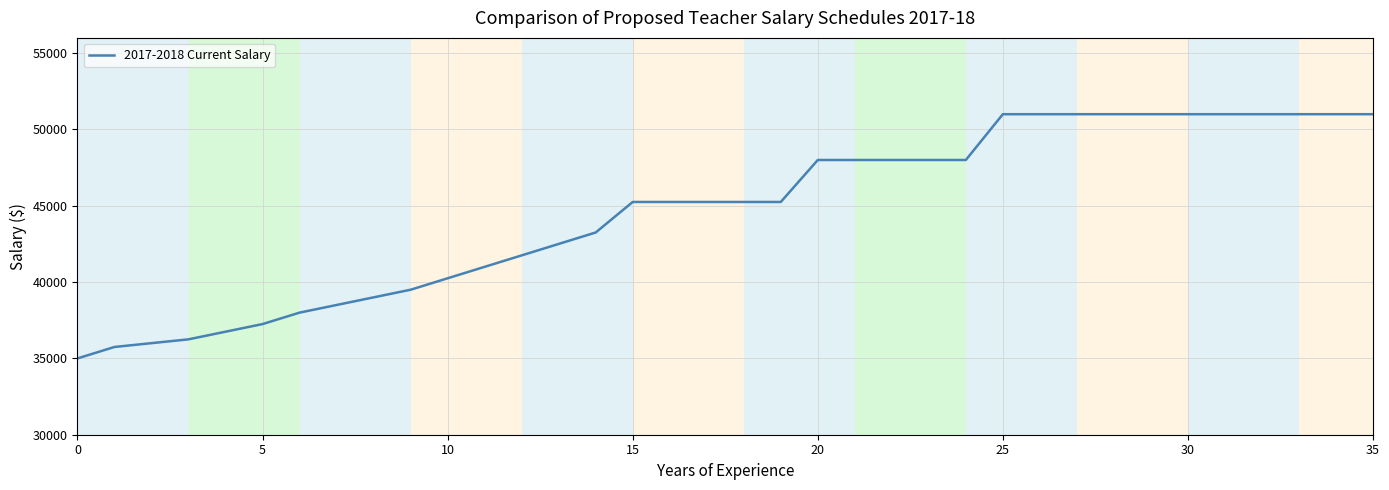

What is the greatest value displayed?

51000